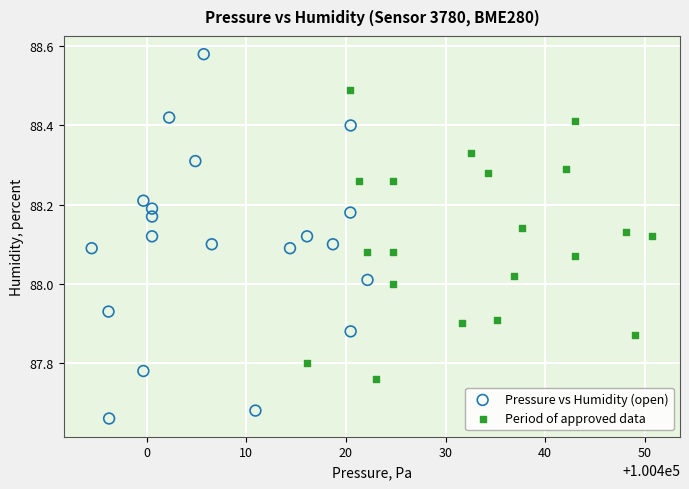

Which series has the widest spread of Y values?

Pressure vs Humidity (open)